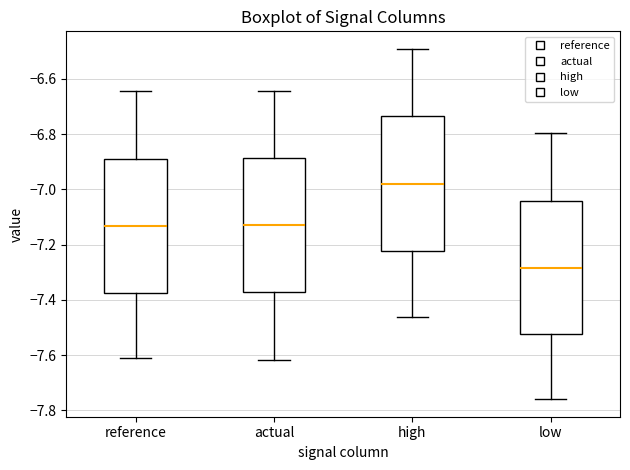

Reading left to right, read every box against the y-axis: the position of its median line, the range the box covers, and the ends of its whiskers. The values are not printed on the chart, so give them approximately, as read against the axis.

reference: median -7.14, box -7.38 to -6.88, whiskers -7.62 to -6.64
actual: median -7.14, box -7.38 to -6.88, whiskers -7.62 to -6.64
high: median -6.98, box -7.22 to -6.74, whiskers -7.46 to -6.50
low: median -7.28, box -7.52 to -7.04, whiskers -7.76 to -6.80